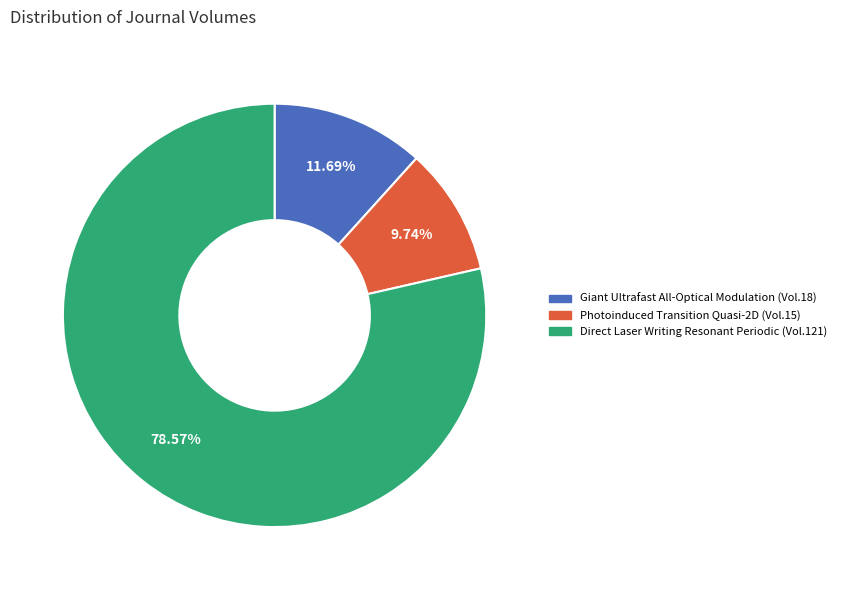

Does any single category account for the majority?

Yes